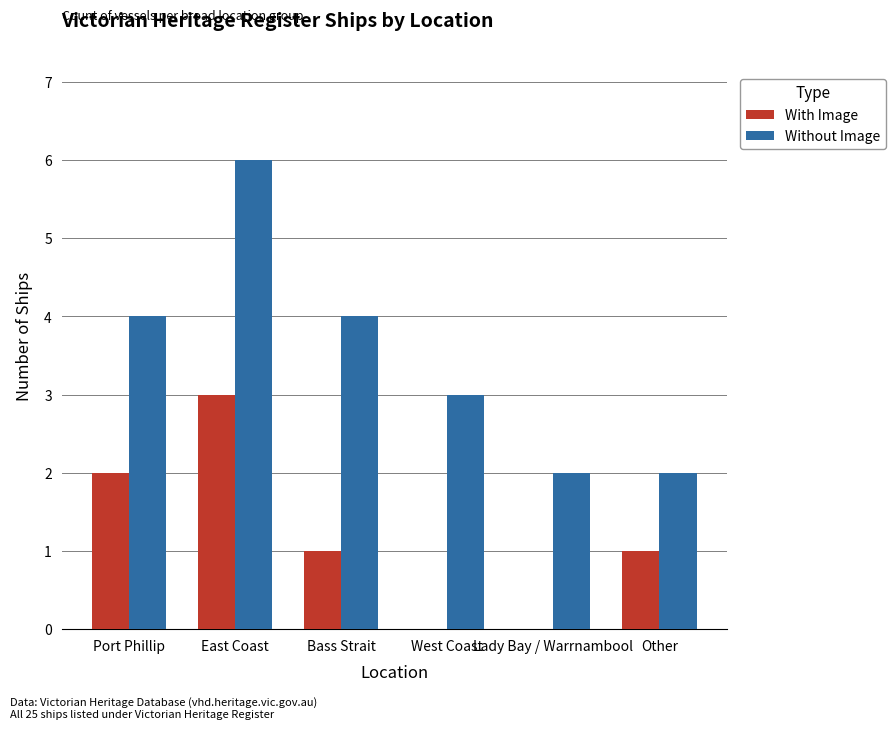

How many distinct data groups are displayed?

2